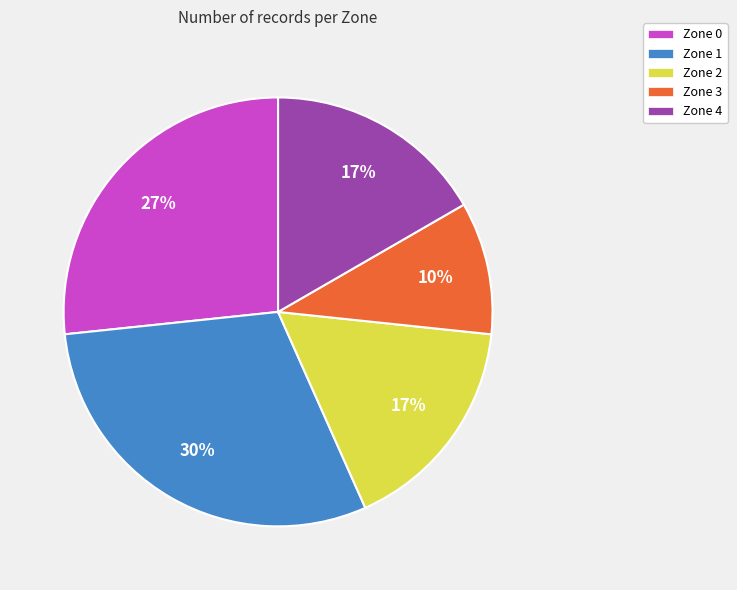

Combined, do Zone 4 and Zone 2 account for over 50%?

No